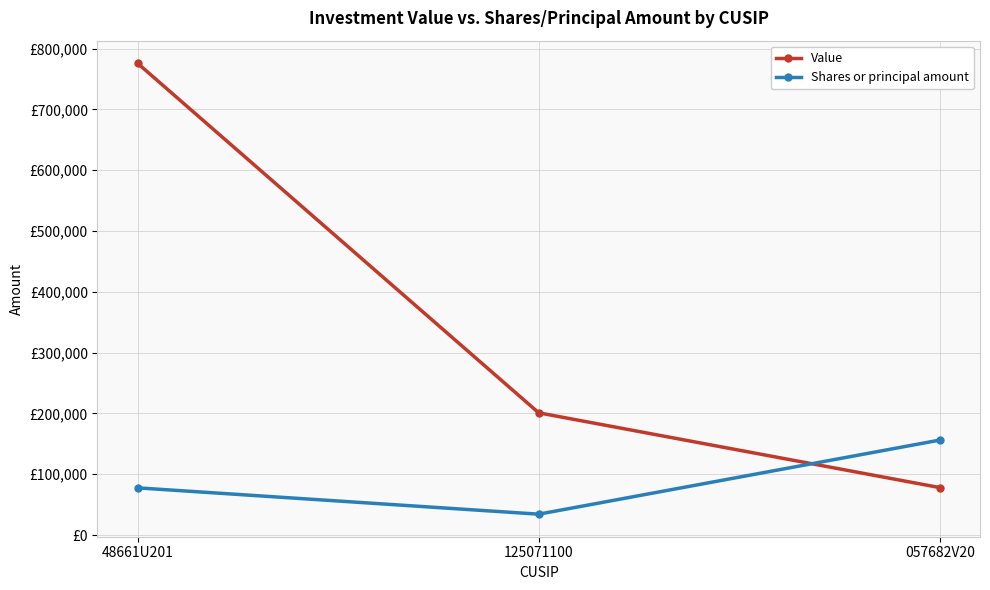

What are all the series names shown in the legend?

Value, Shares or principal amount